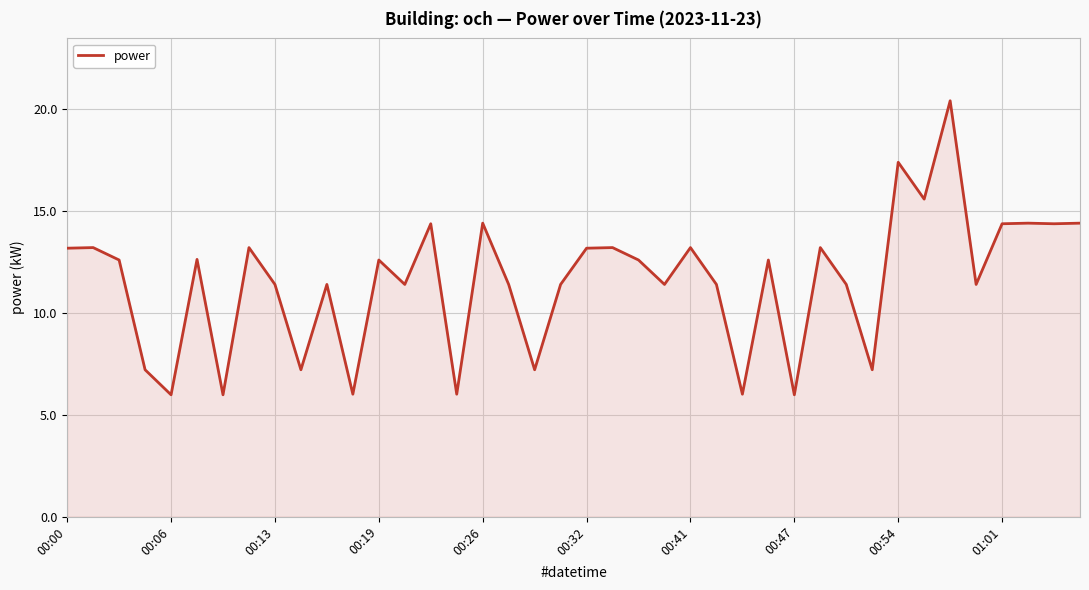

What is the maximum value shown in the chart?

20.4